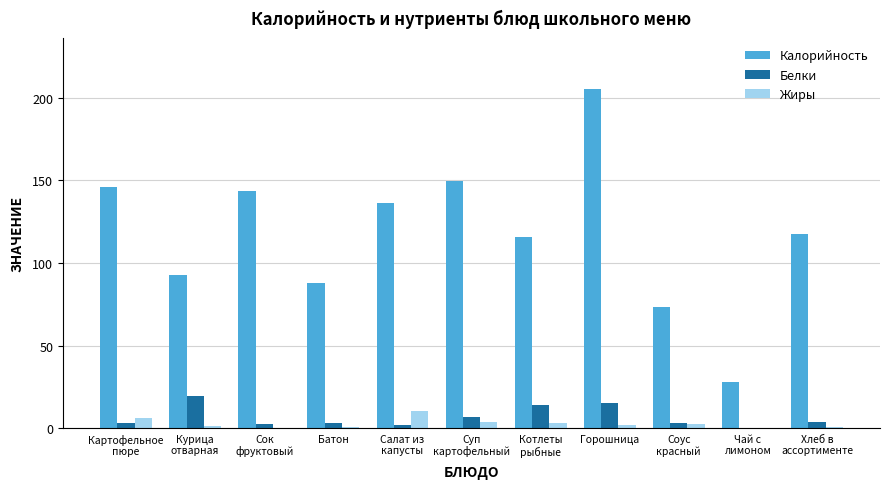

Is it true that Калорийность equals 205.3 at Горошница?

True